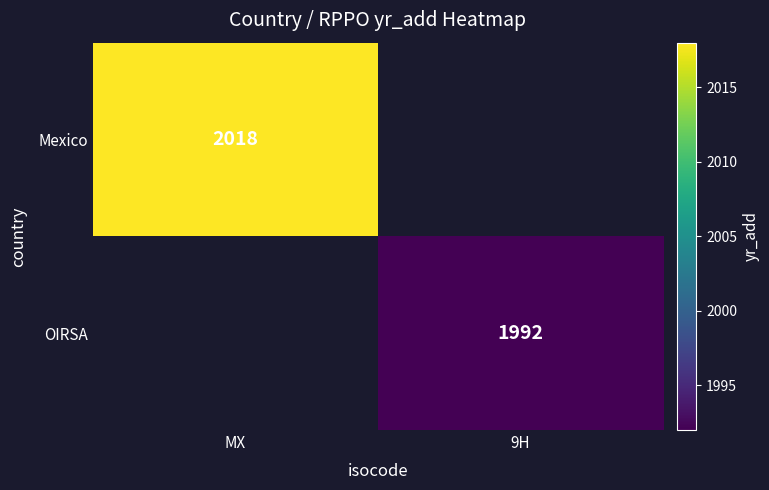

The Mexico series shows 2018 at MX. True or false?

True